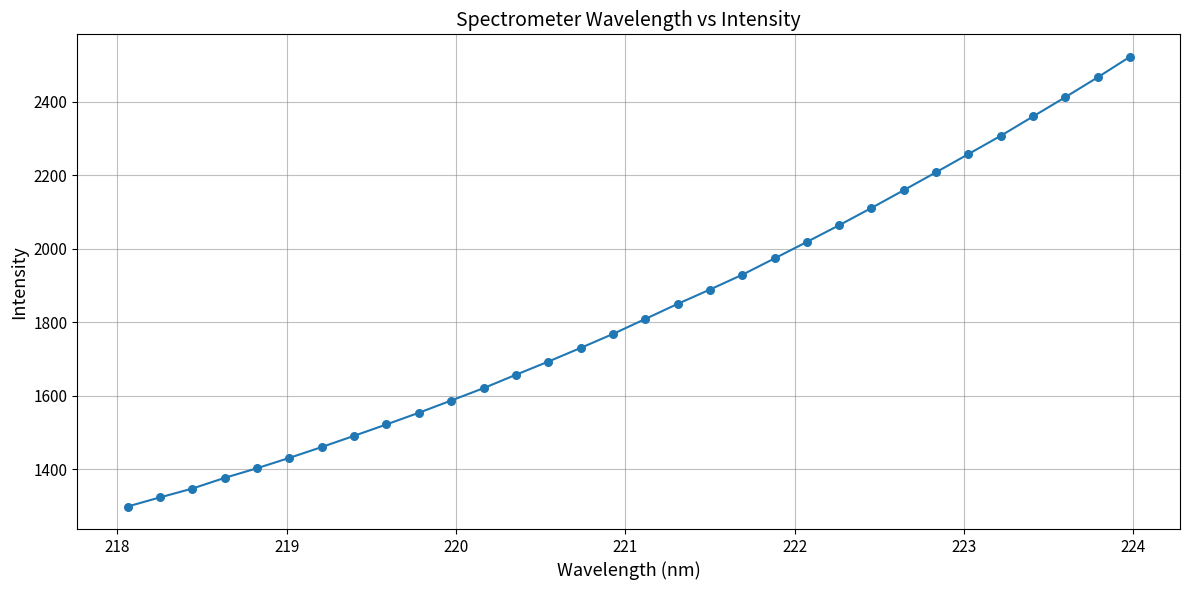

What is the maximum value shown in the chart?

2521.8